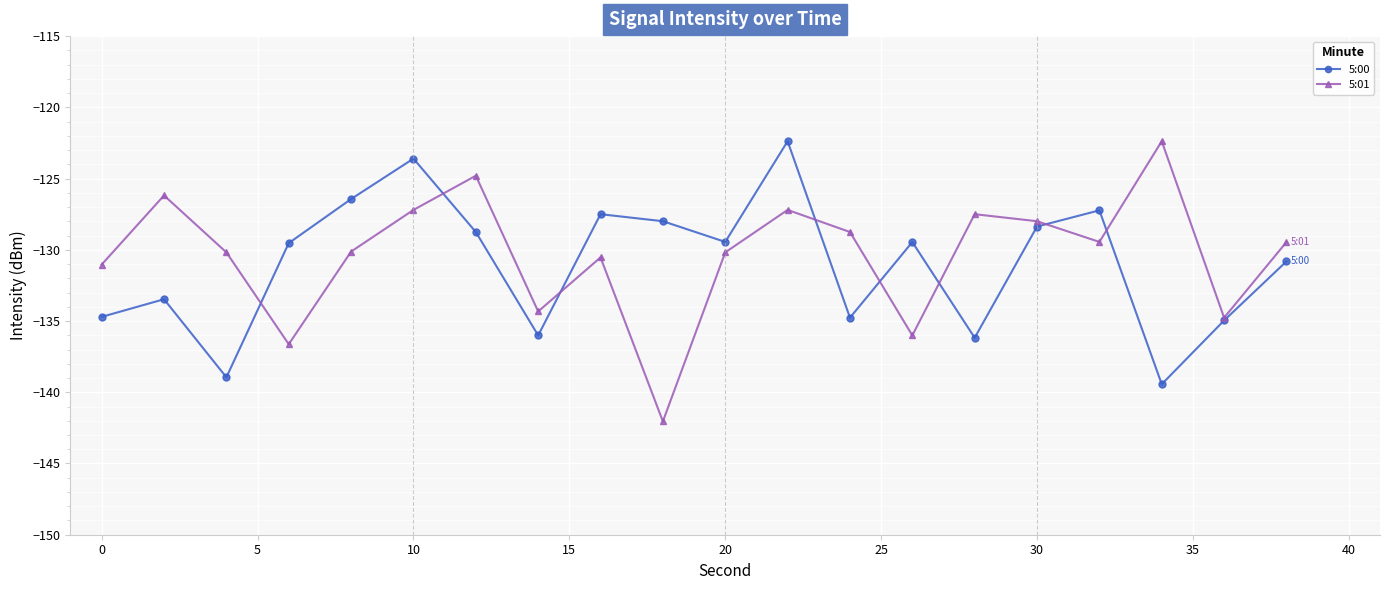

What is the minimum value shown in the chart?

-142.0